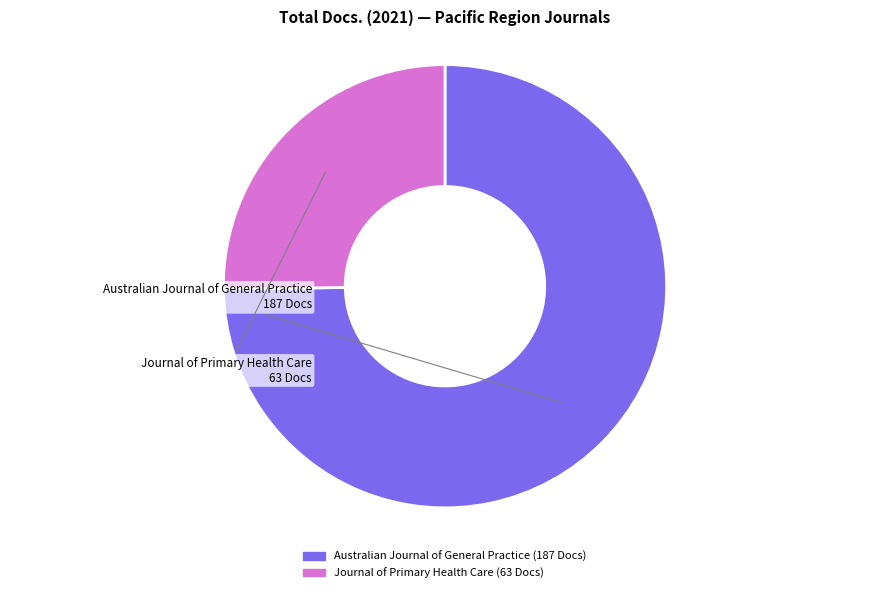

What is the largest slice in the pie chart?

Australian Journal of General Practice